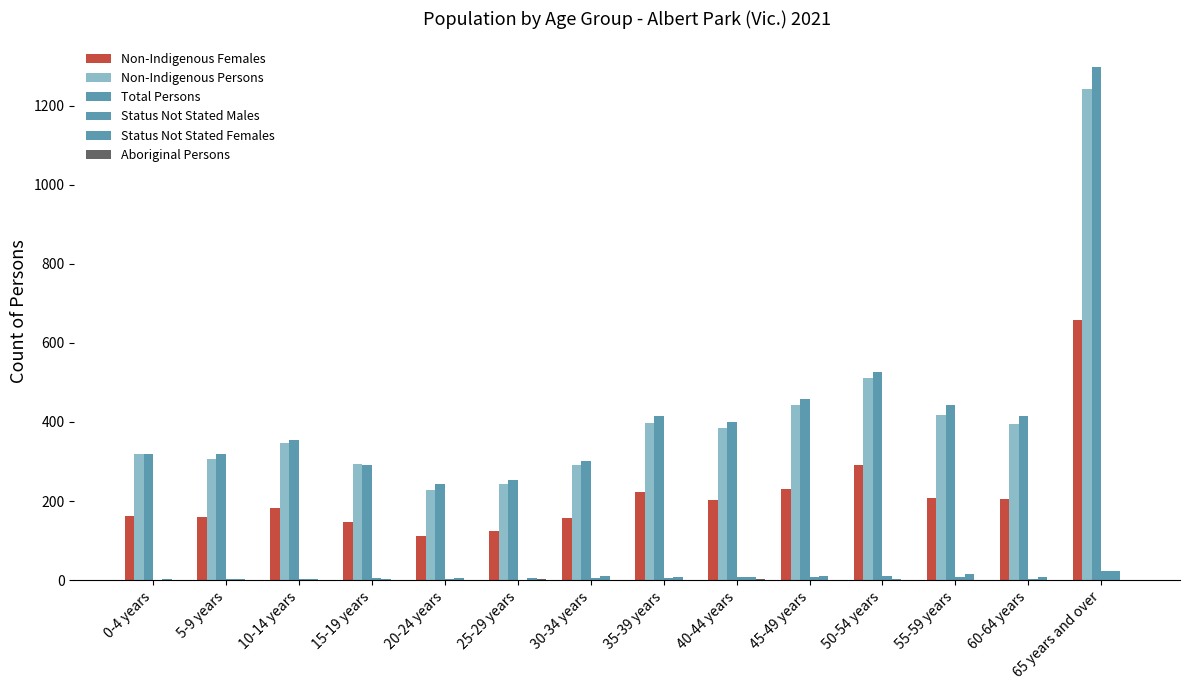

Count the number of categories in the chart.

14